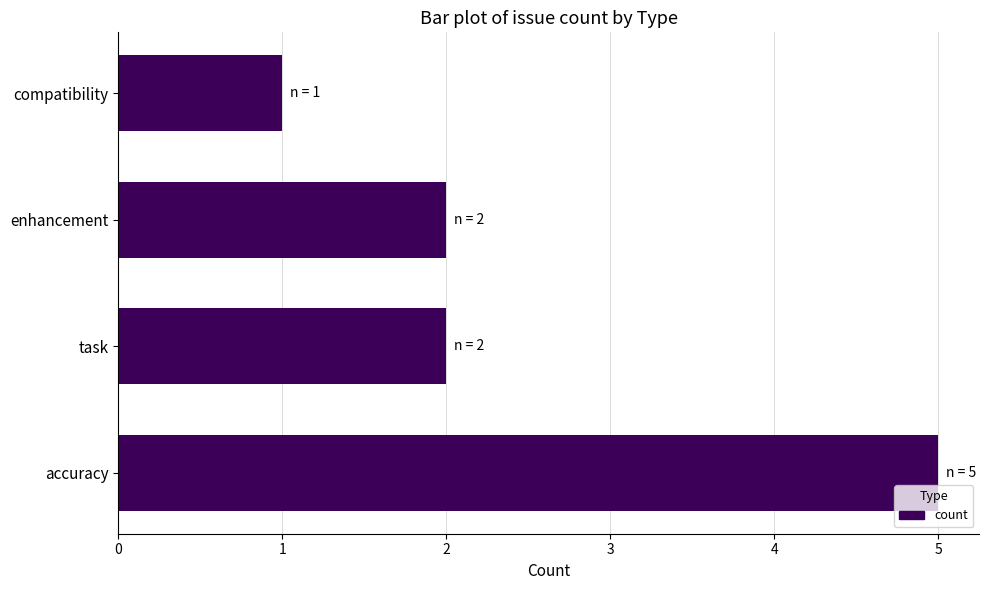

How many series are shown in this chart?

1